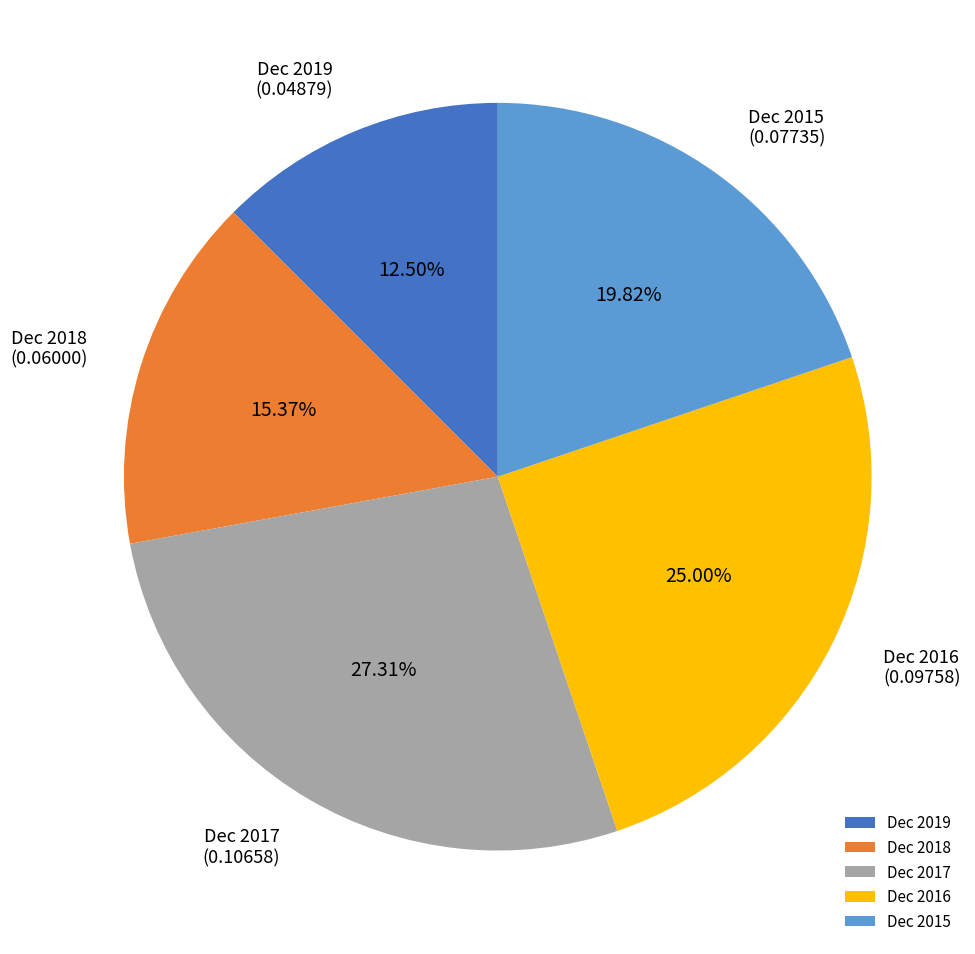

Count the number of slices in the pie.

5